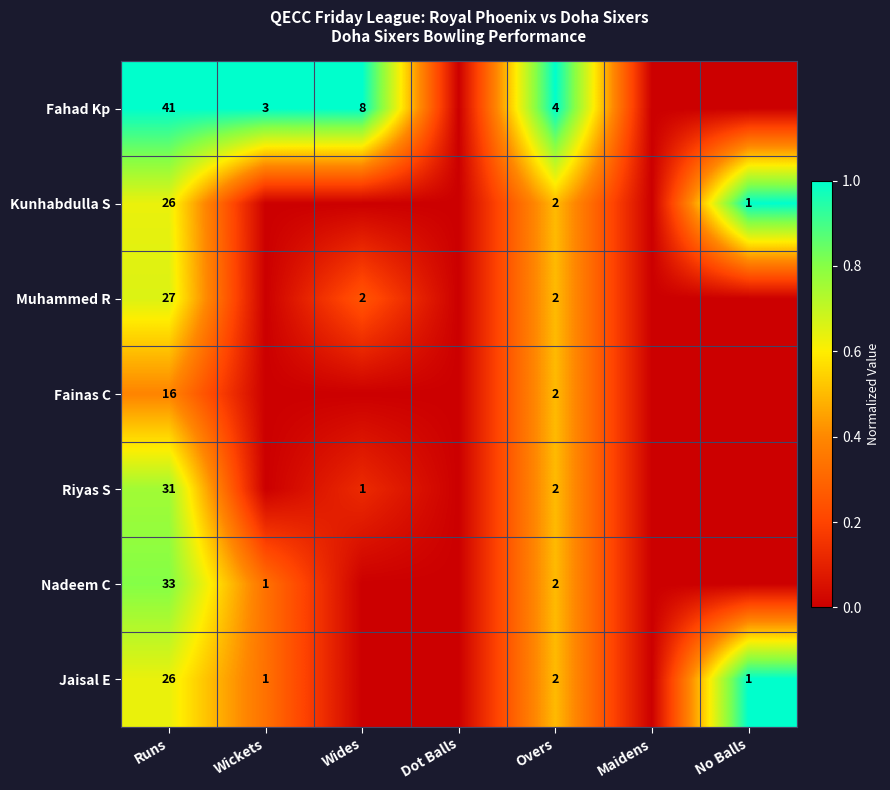

The Jaisal E series shows 2 at Overs. True or false?

True